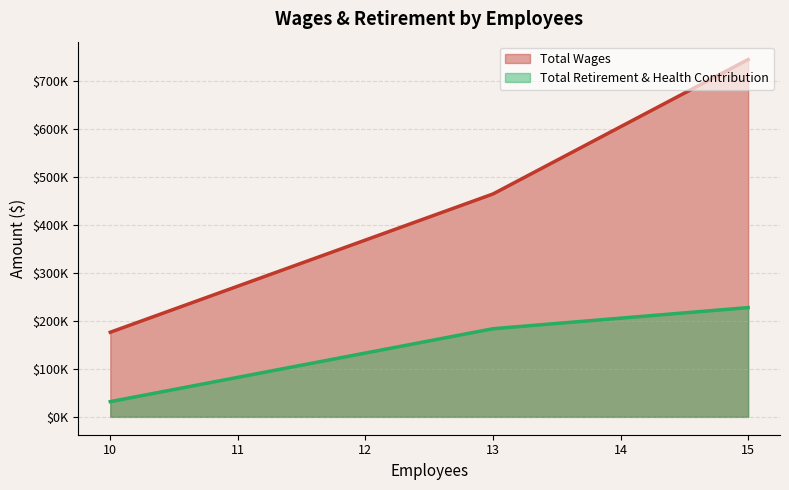

What is the highest value of the Total Retirement & Health Contribution series?

227650